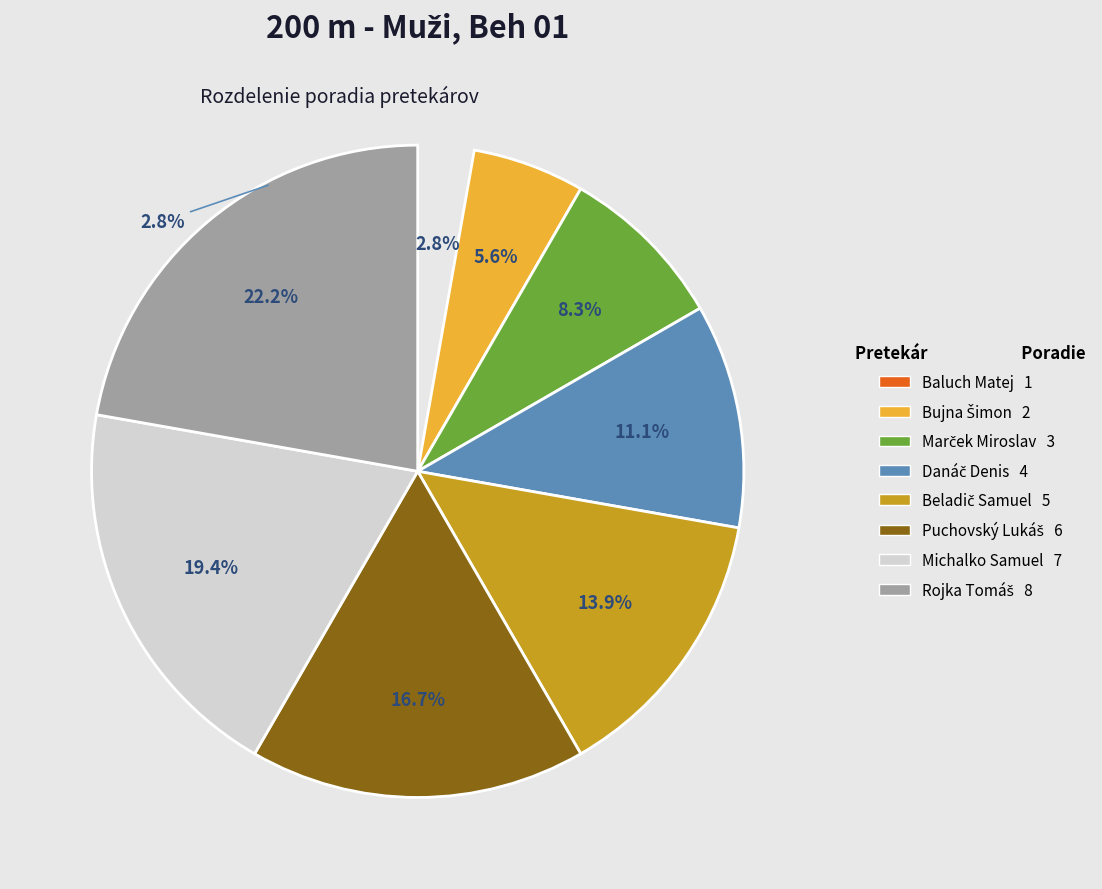

What portion of the pie excludes Bujna Šimon?

94.4%